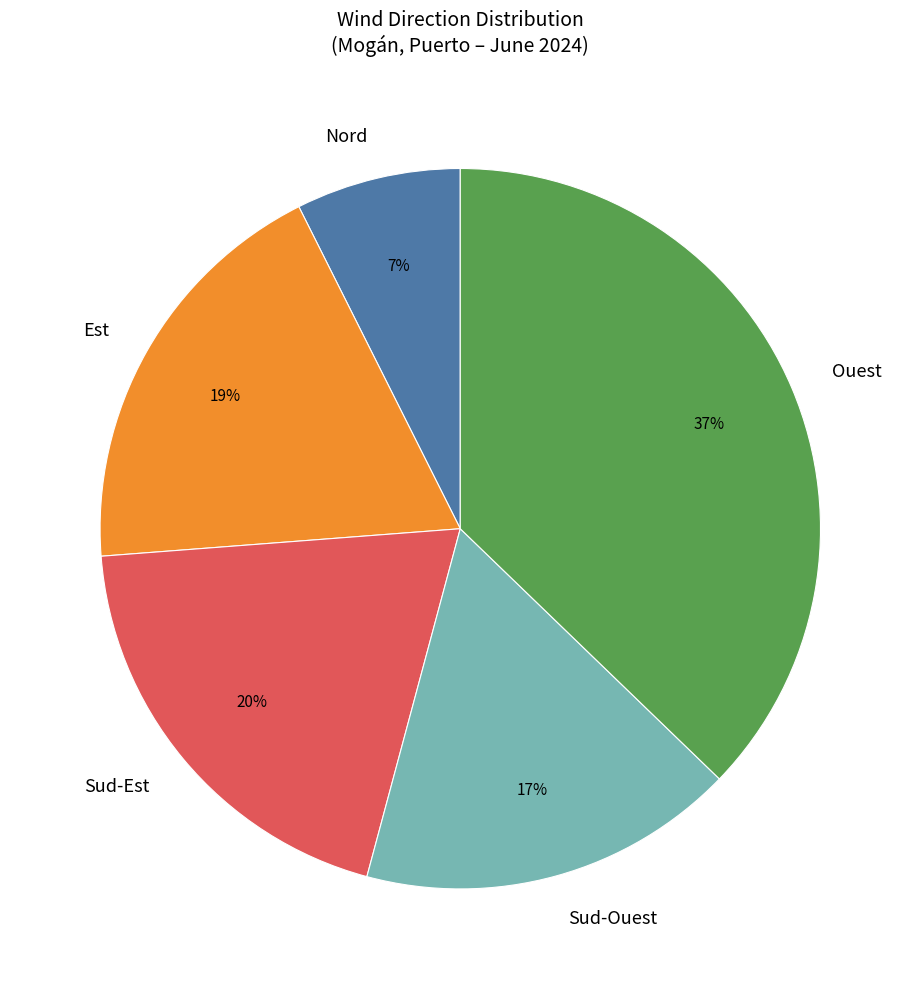

How many segments does this pie chart have?

5